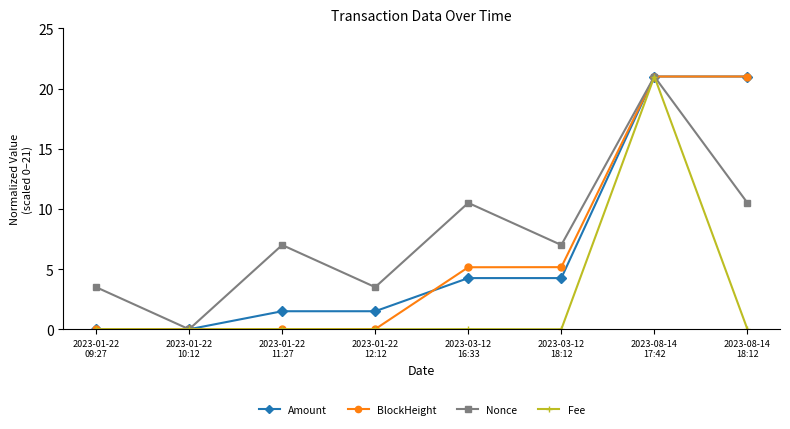

What is the maximum value for Amount?

21.0